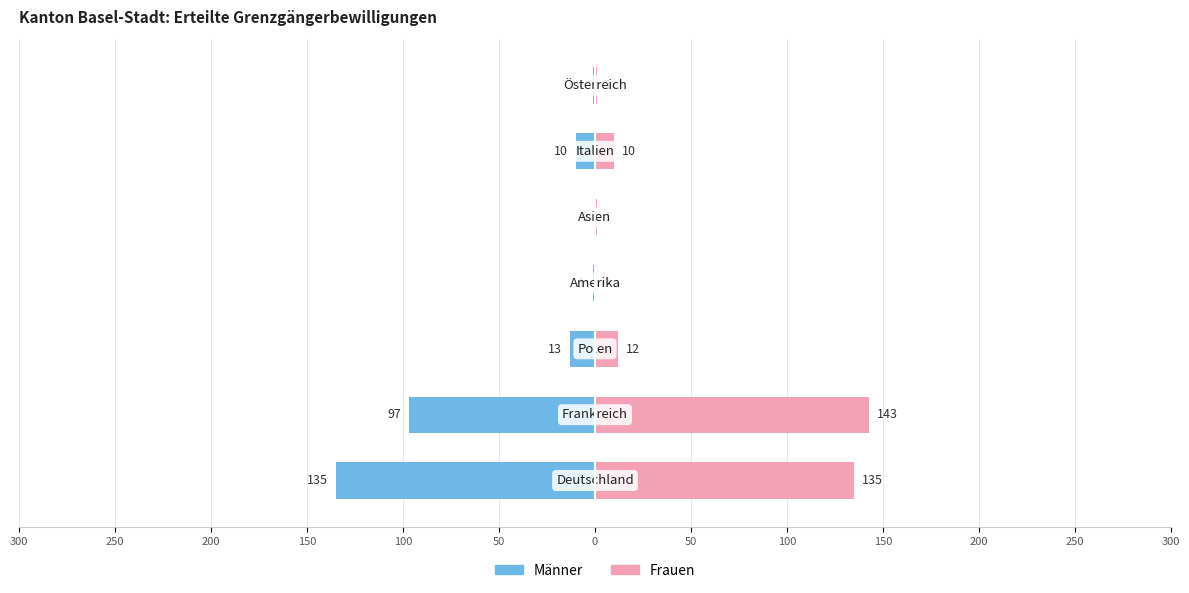

What are all the series names shown in the legend?

Männer, Frauen